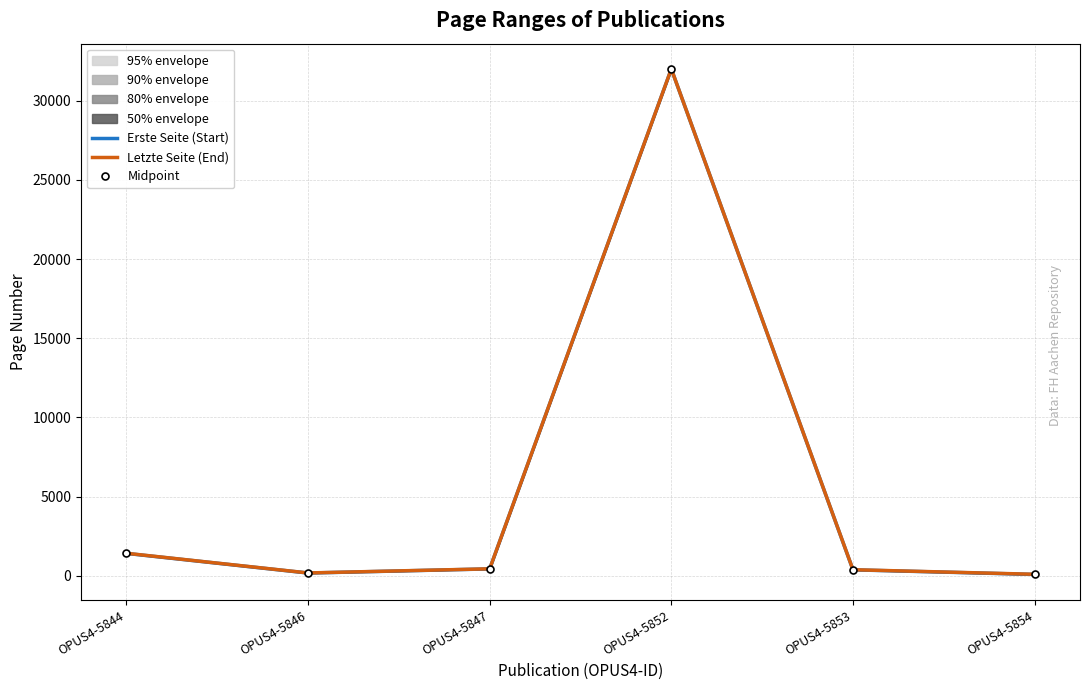

True or false: Letzte Seite (End) and Midpoint cross at least once.

False